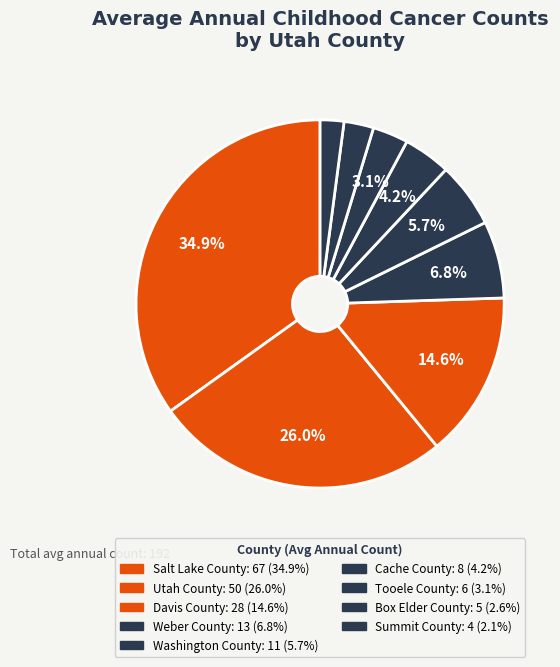

To the nearest percent, what is the difference between the Tooele County and Summit County slice percentages?

1%